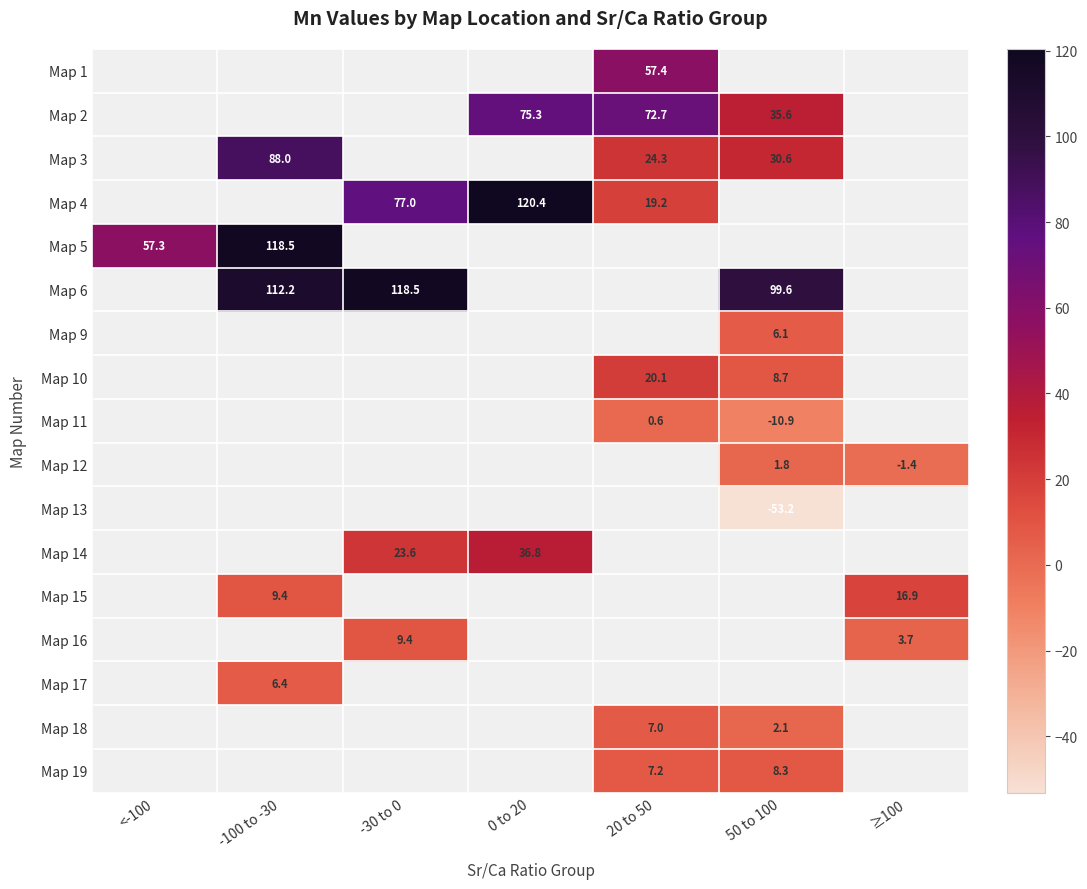

Which has a higher value, 50 to 100 or <-100?

<-100